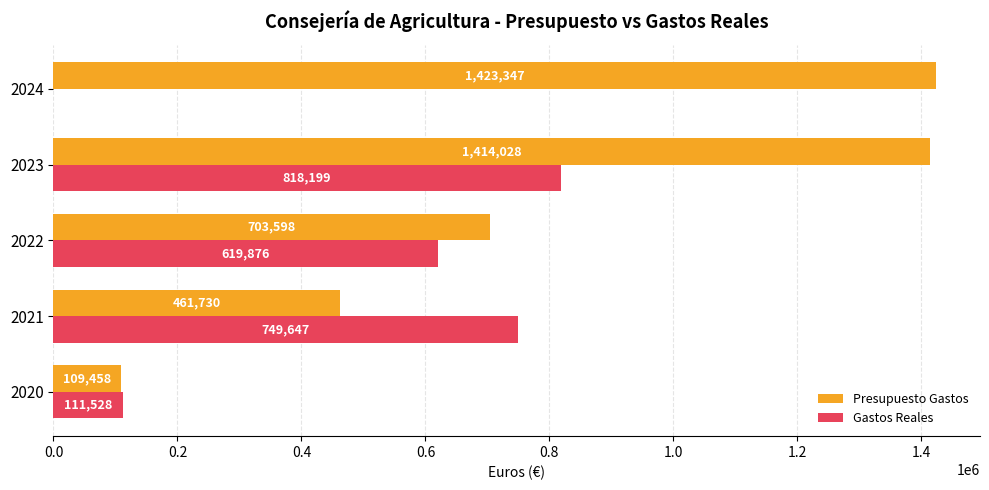

What is the maximum value shown in the chart?

1423347.0